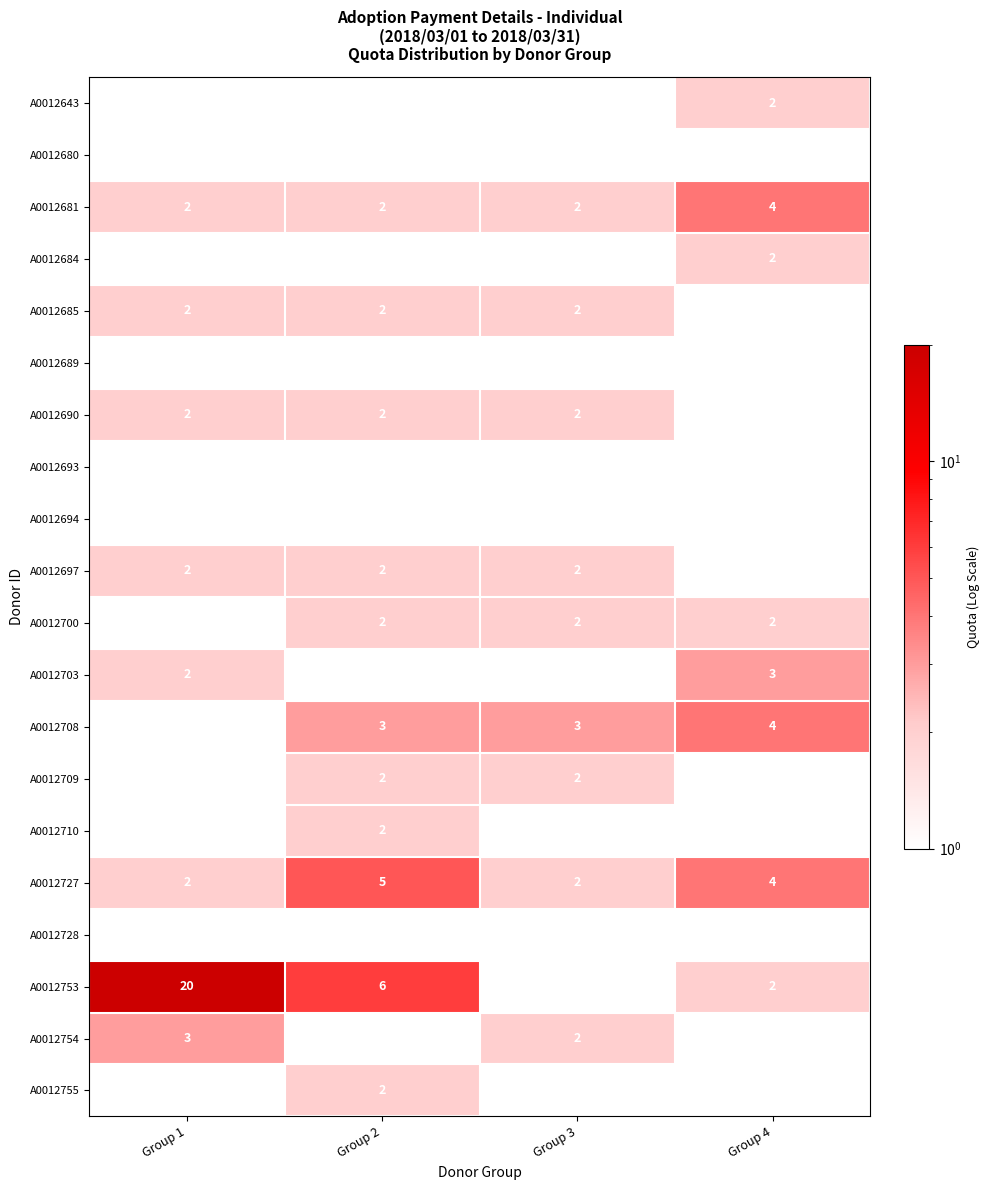

Is it true that A0012754 equals 2 at Group 2?

False